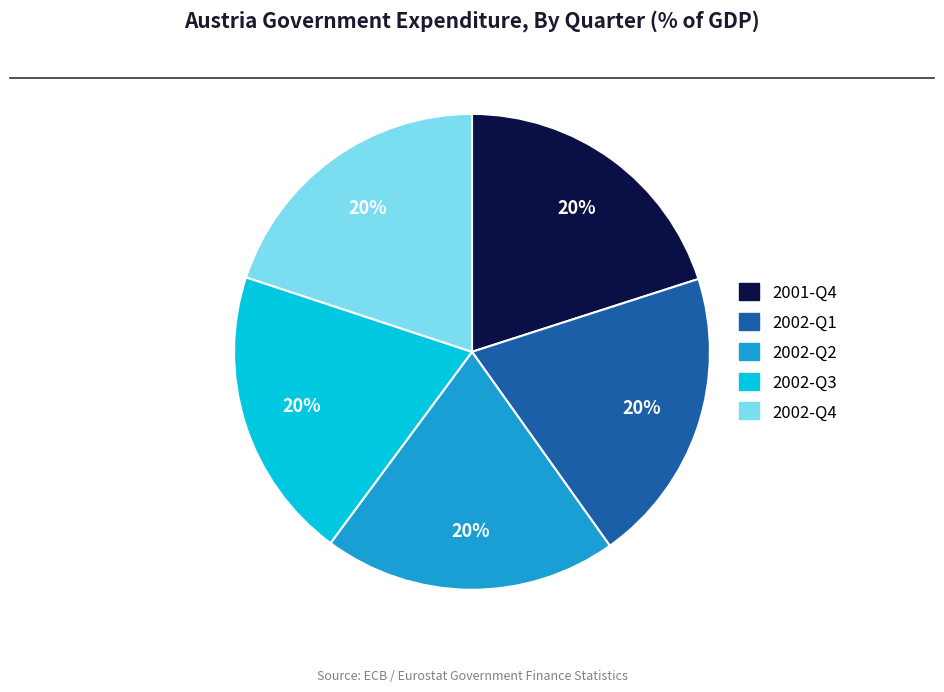

Is the sum of 2002-Q4 and 2001-Q4 greater than half?

No